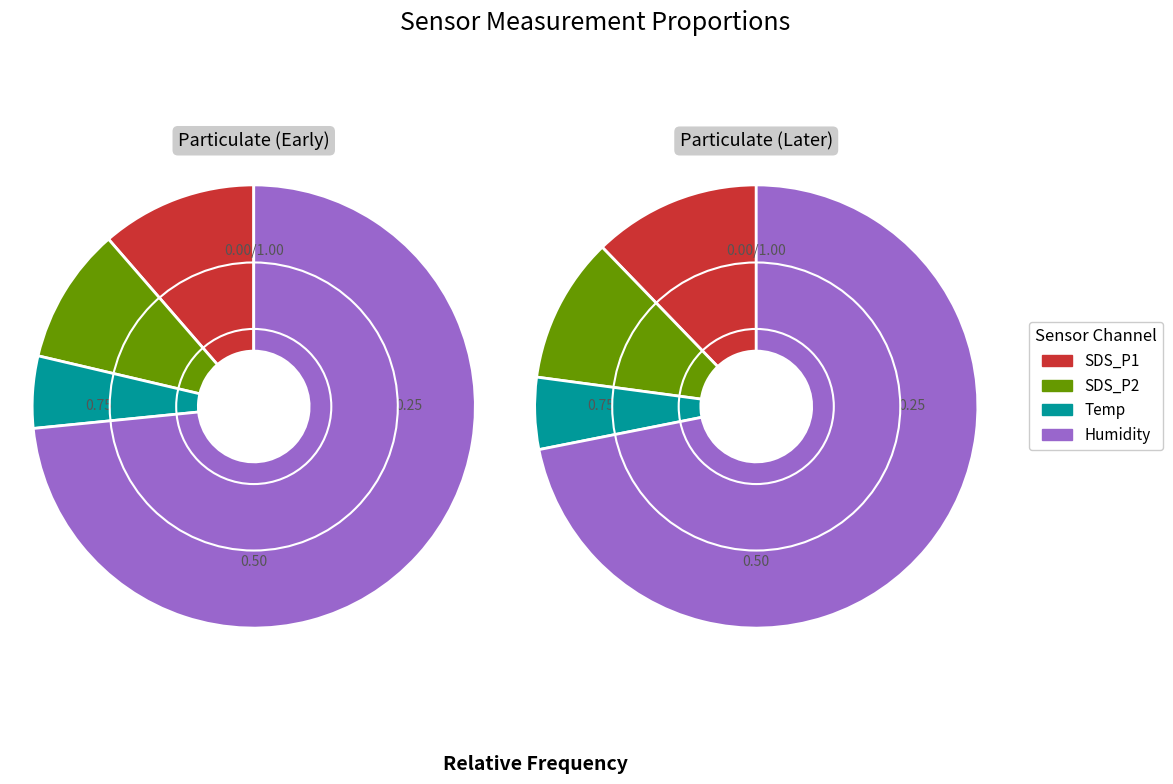

Is the sum of Temp and SDS_P1 greater than half?

No